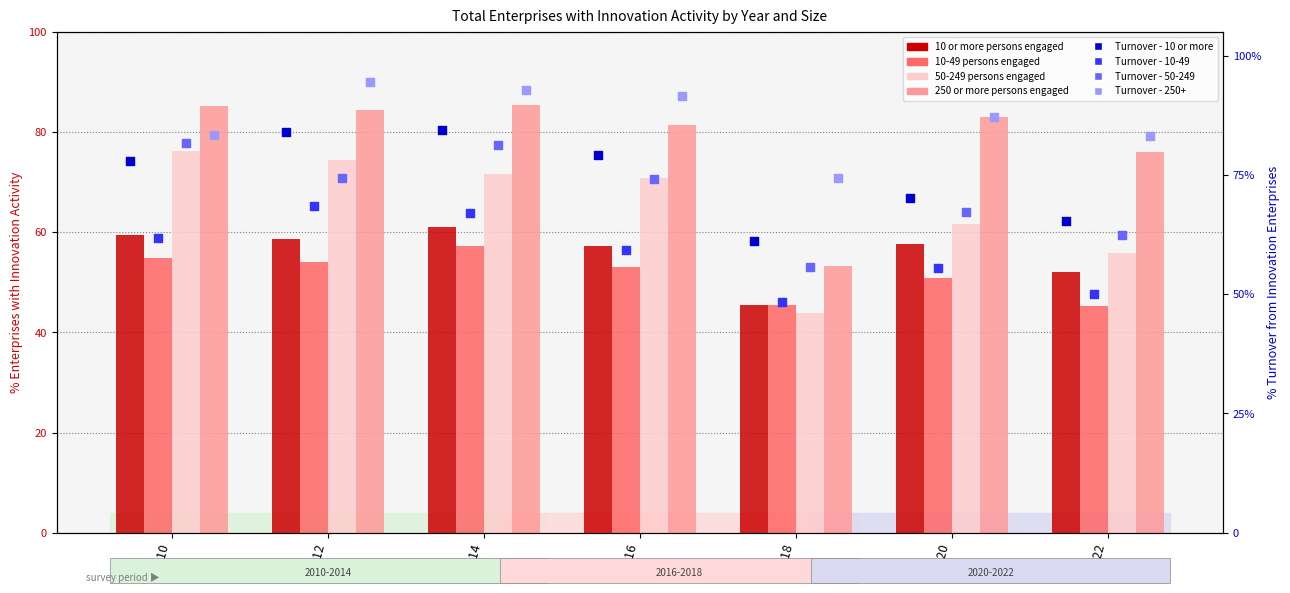

Is the value of 50-249 persons engaged at 2022 greater than the value of 10-49 persons engaged at 2016?

Yes